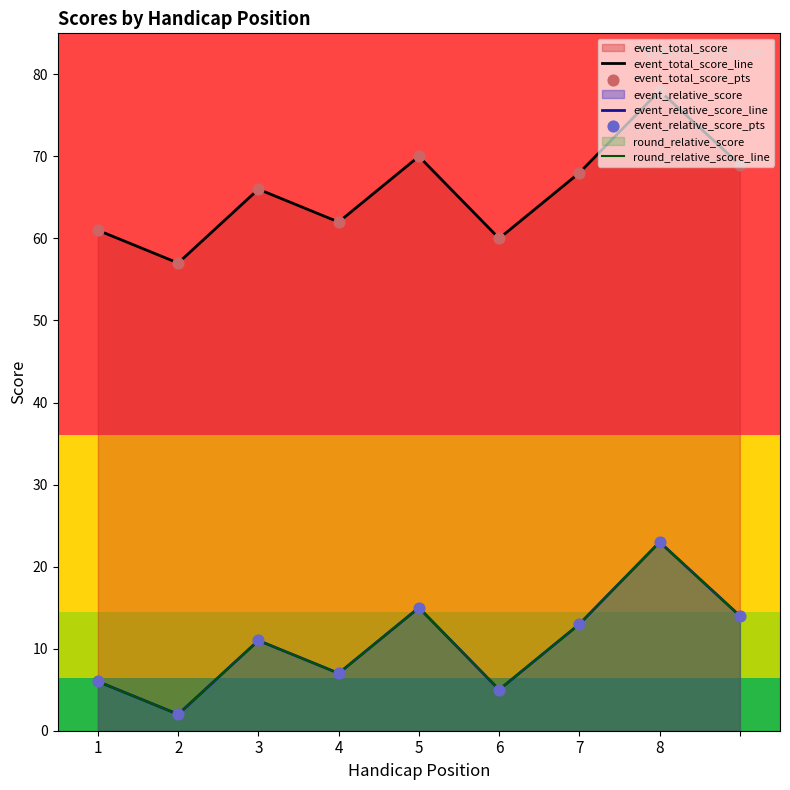

At how many categories does at least one series exceed 52?

9